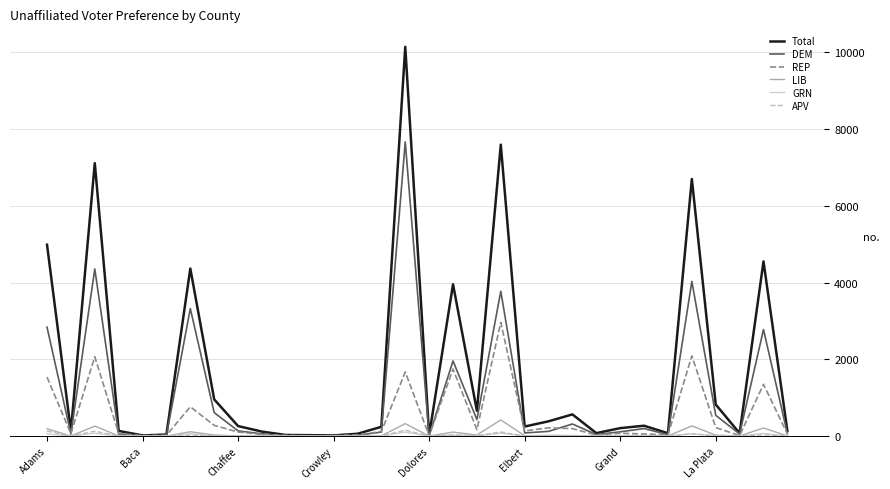

True or false: Total has more than 1 interior local peaks.

True